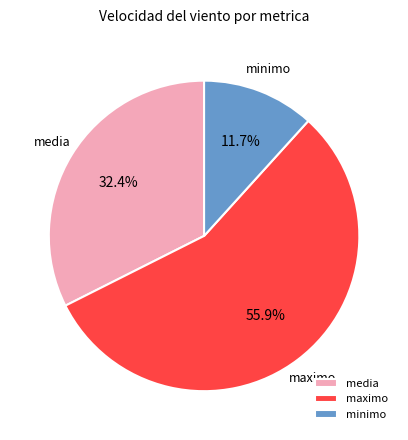

What portion of the pie excludes minimo?

88.3%